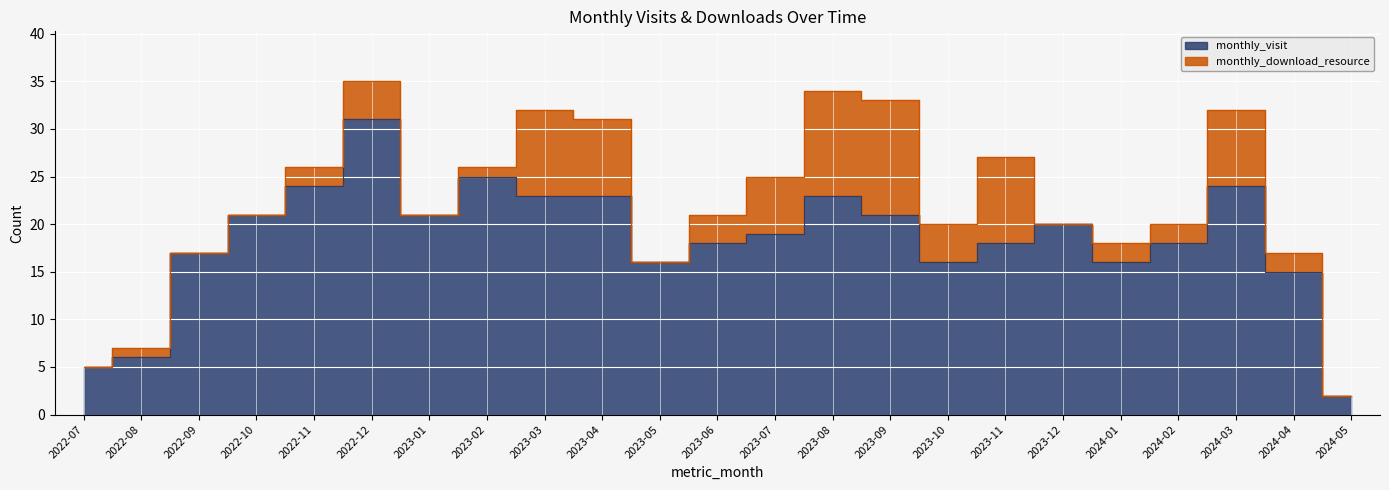

What is the sum of all values?

422